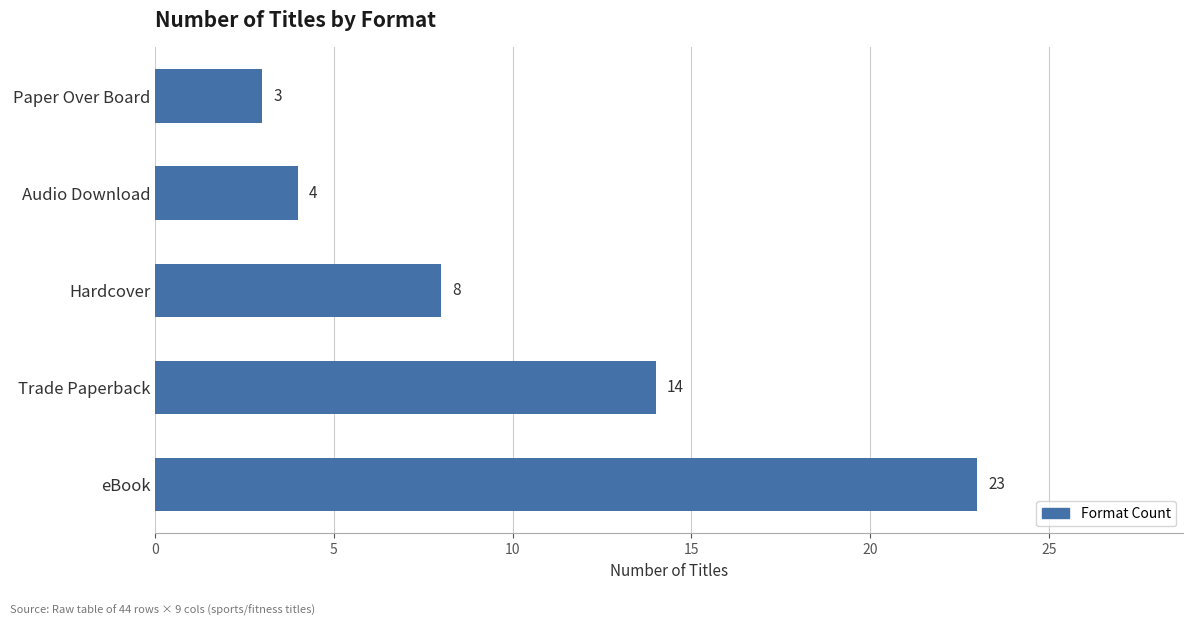

The value at Hardcover is 4. True or false?

False